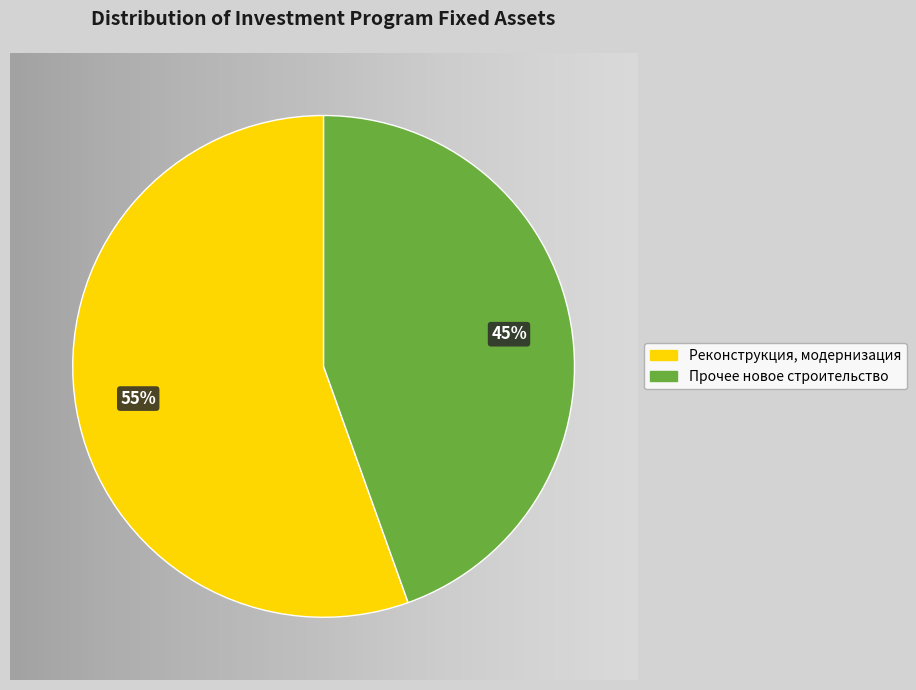

Approximately how many times larger is the value at Реконструкция, модернизация compared to Прочее новое строительство?

1.2